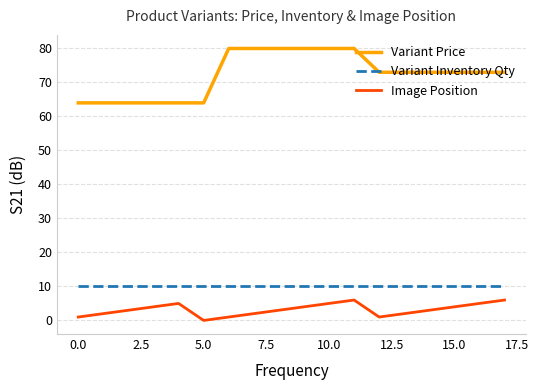

Reading right to left, transcribe all the data shown in this chart.

Variant Price: 73	73	73	73	73	73	80	80	80	80	80	80	64	64	64	64	64	64
Variant Inventory Qty: 10	10	10	10	10	10	10	10	10	10	10	10	10	10	10	10	10	10
Image Position: 6	5	4	3	2	1	6	5	4	3	2	1	0	5	4	3	2	1